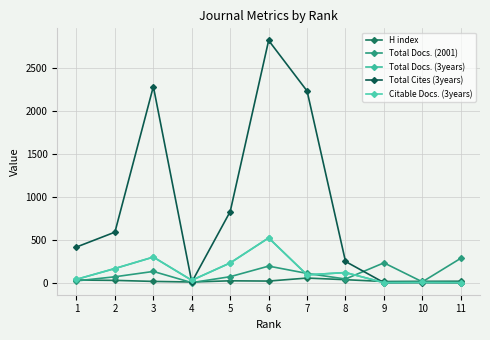

Is the value of Citable Docs. (3years) at 10 greater than the value of Total Cites (3years) at 7?

No